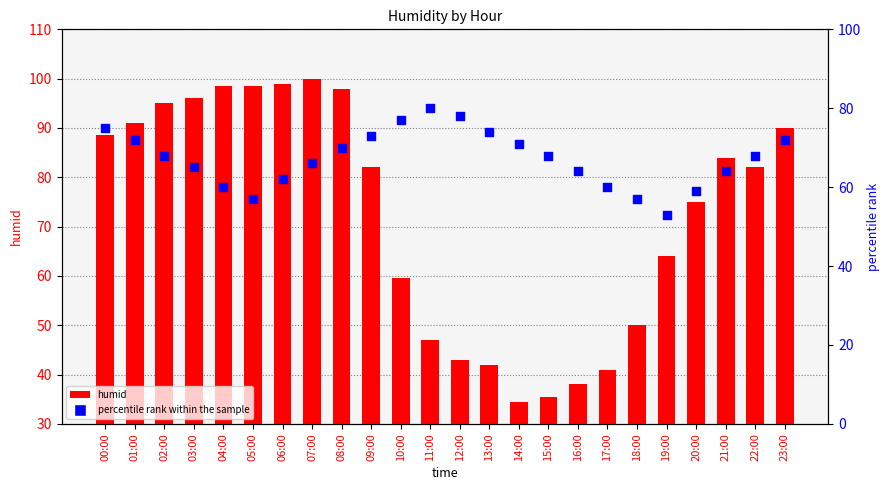

At which category is the sum across all series the highest?

08:00